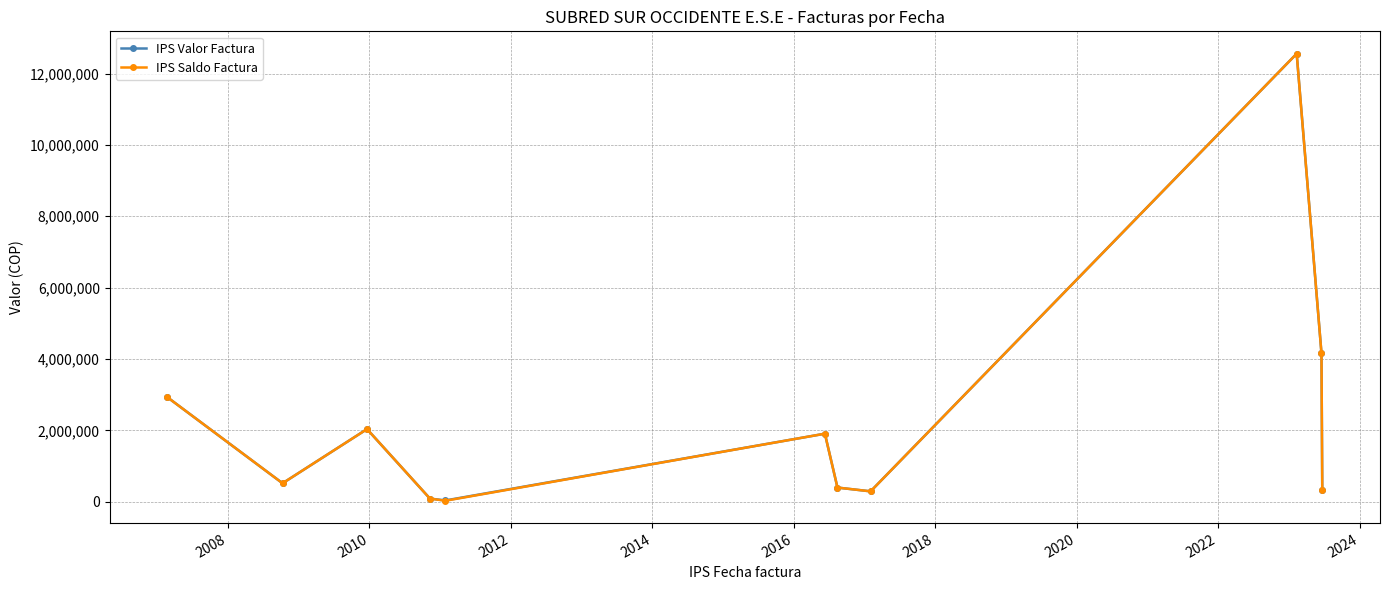

What is the highest value of the IPS Saldo Factura series?

12555339